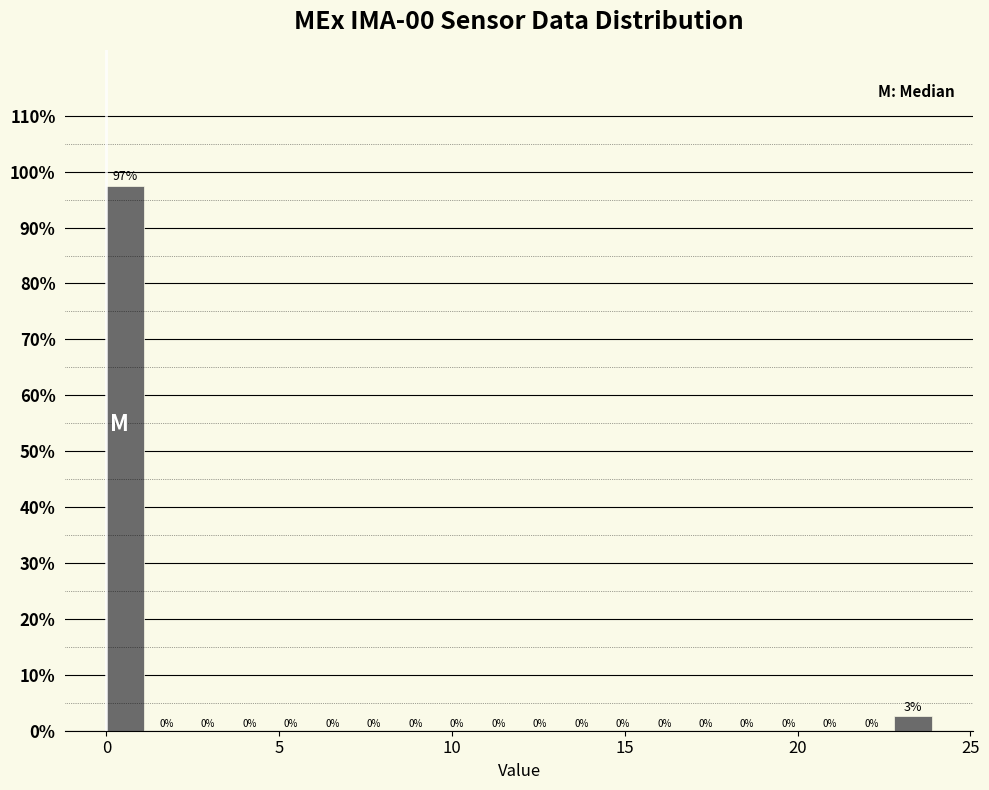

Around what value on the x-axis is the tallest bar? Give the approximate position of its centre, as read against the axis.

0.5